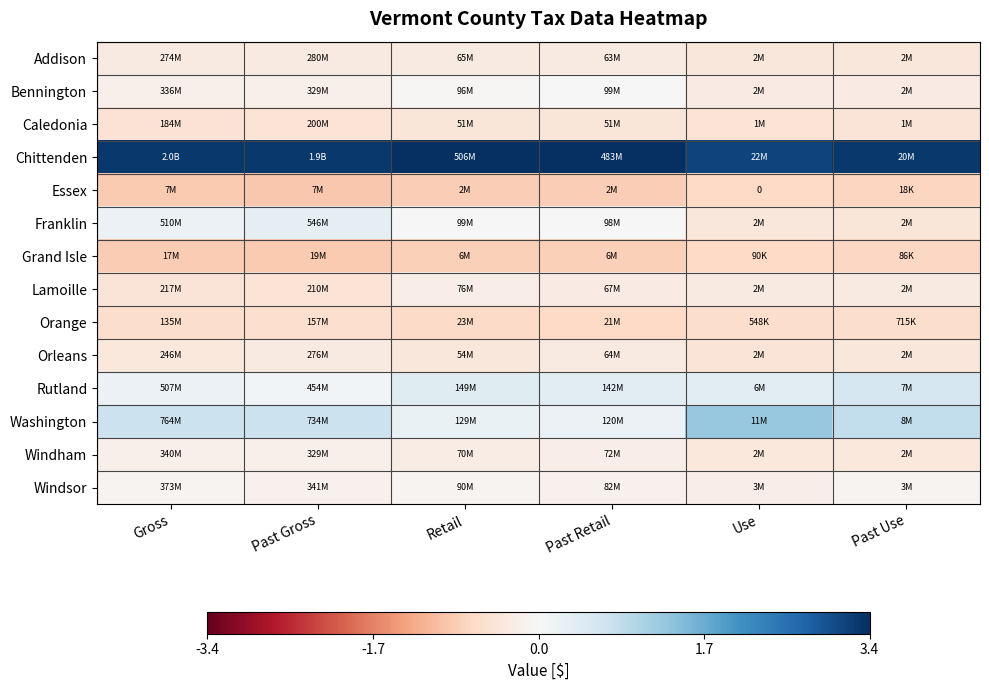

Where does the Franklin series first go above 0?

Gross